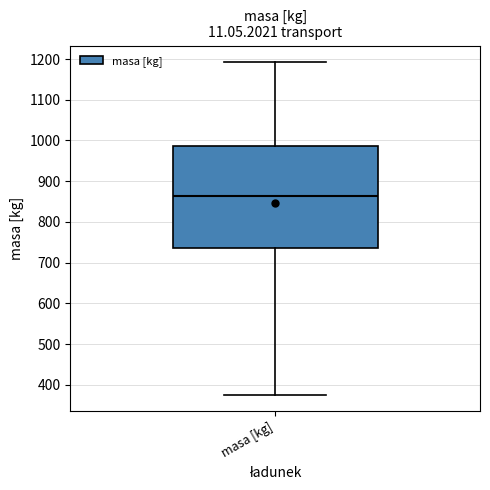

Read this box plot against the y-axis: the position of the median line, the range covered by the box, and the ends of both whiskers. The values are not printed on the chart, so give them approximately, as read against the axis.

median 860, box 740 to 990, whiskers 380 to 1190